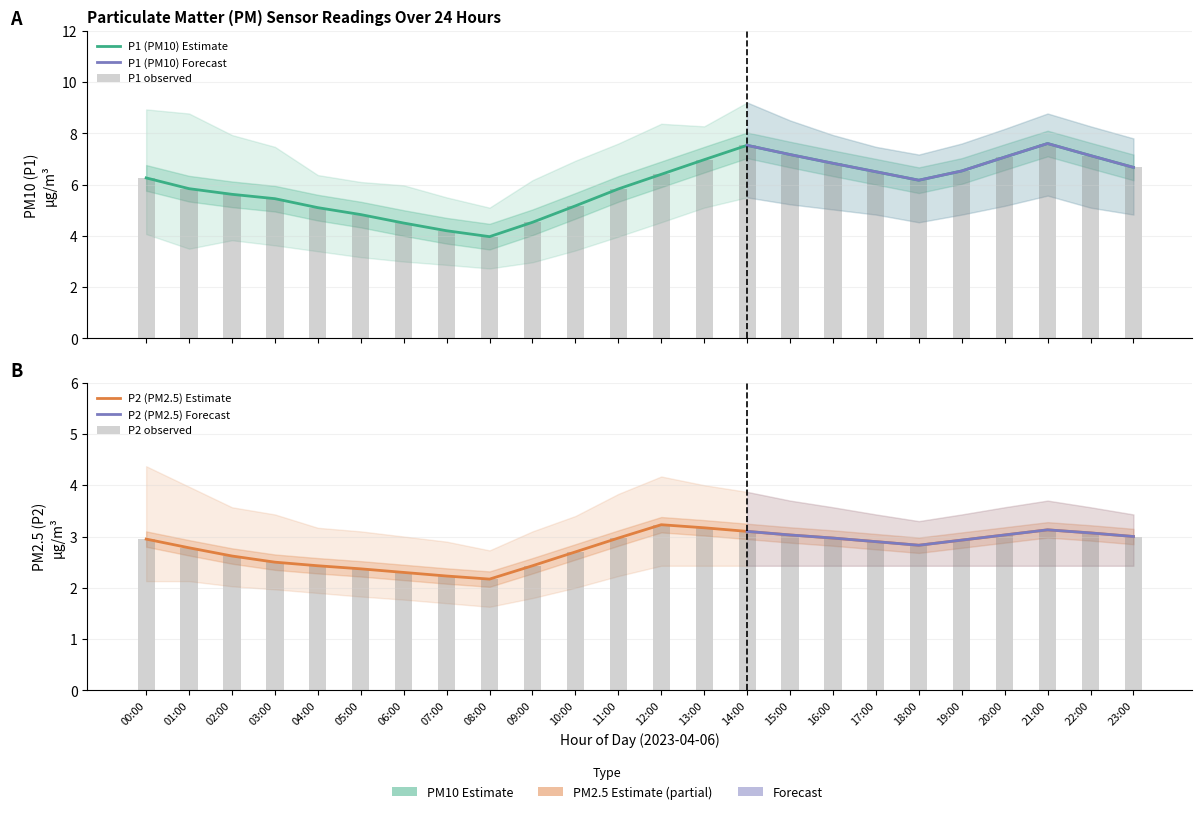

Is it true that P1_lower equals 8.8 at 03:00?

False